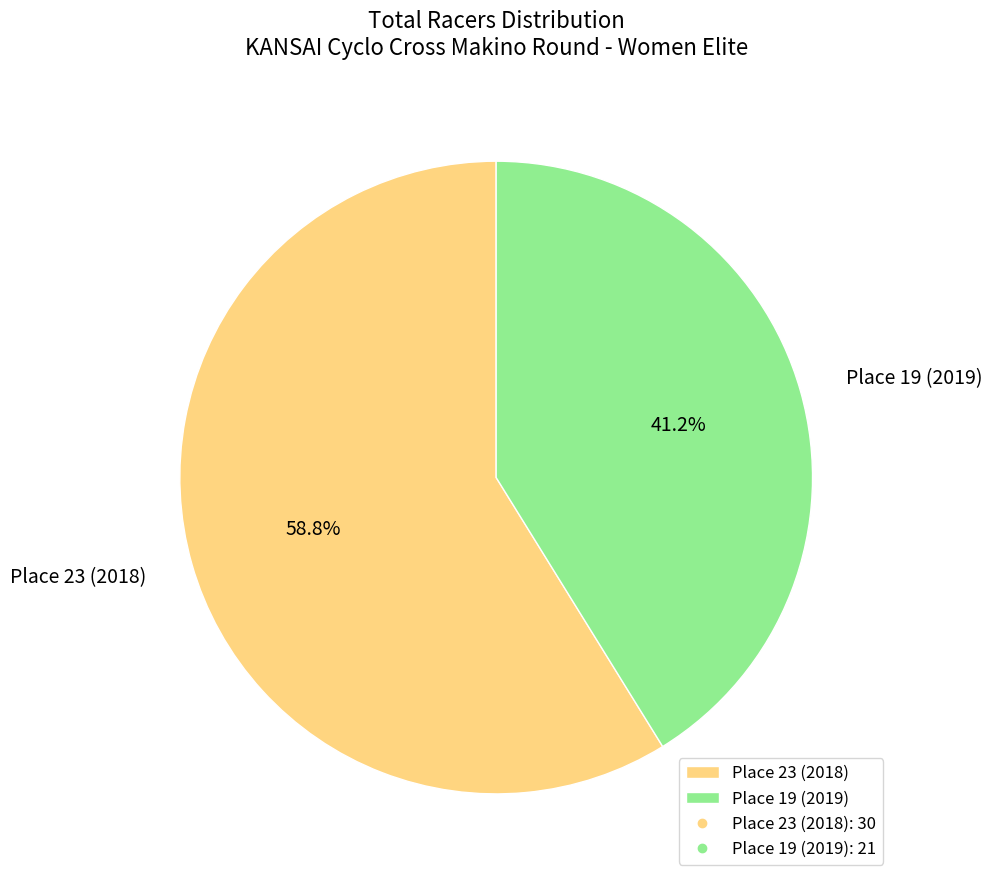

To the nearest percent, what percentage of the pie is Place 23 (2018)?

59%